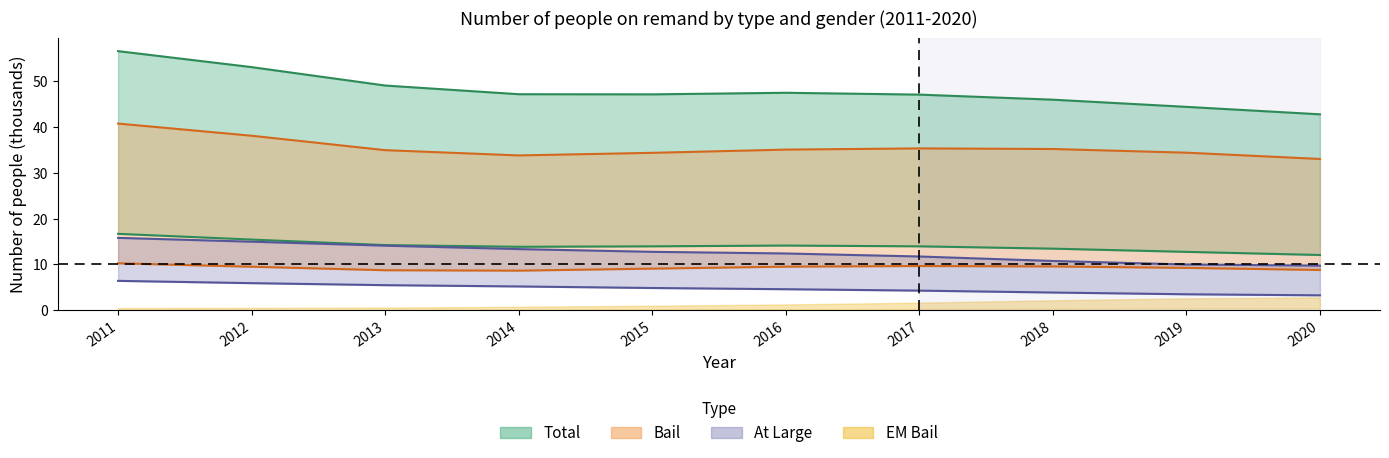

Reading left to right, extract all data points from this chart.

Total Female: 2011=16.7	2012=15.4	2013=14.2	2014=13.9	2015=14.0	2016=14.1	2017=14.0	2018=13.5	2019=12.8	2020=12.1
Total Male: 2011=56.6	2012=53.1	2013=49.1	2014=47.2	2015=47.1	2016=47.5	2017=47.1	2018=46.0	2019=44.4	2020=42.8
Bail Female: 2011=10.3	2012=9.5	2013=8.7	2014=8.7	2015=9.1	2016=9.5	2017=9.7	2018=9.6	2019=9.3	2020=8.8
Bail Male: 2011=40.8	2012=38.1	2013=35.0	2014=33.8	2015=34.4	2016=35.1	2017=35.3	2018=35.2	2019=34.4	2020=33.0
At Large Female: 2011=6.4	2012=5.9	2013=5.5	2014=5.2	2015=4.9	2016=4.6	2017=4.3	2018=3.9	2019=3.5	2020=3.3
At Large Male: 2011=15.8	2012=15.0	2013=14.1	2014=13.4	2015=12.8	2016=12.4	2017=11.7	2018=10.8	2019=10.0	2020=9.7